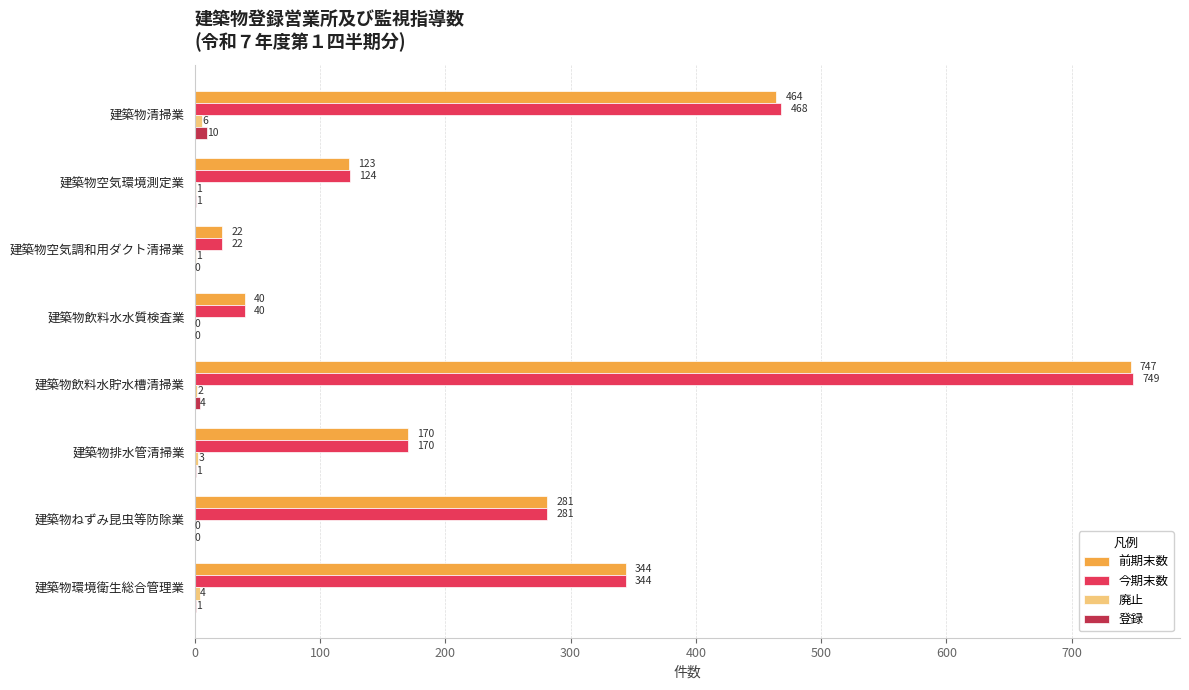

Which series has the largest total across all categories?

今期末数